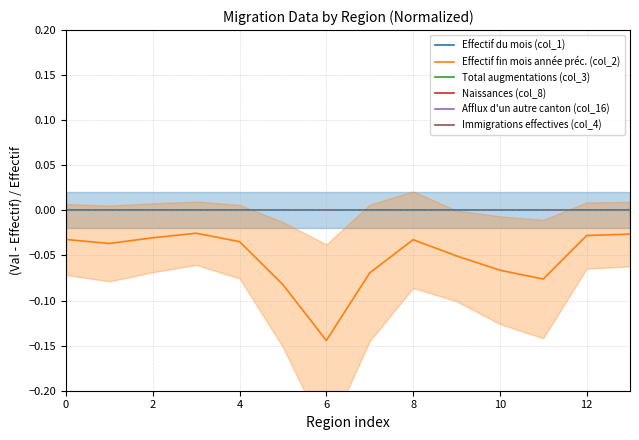

List the series in order of their peak value, highest first.

Effectif du mois (col_1), Effectif fin mois année préc. (col_2), Total augmentations (col_3), Immigrations effectives (col_4), Afflux d'un autre canton (col_16), Naissances (col_8)